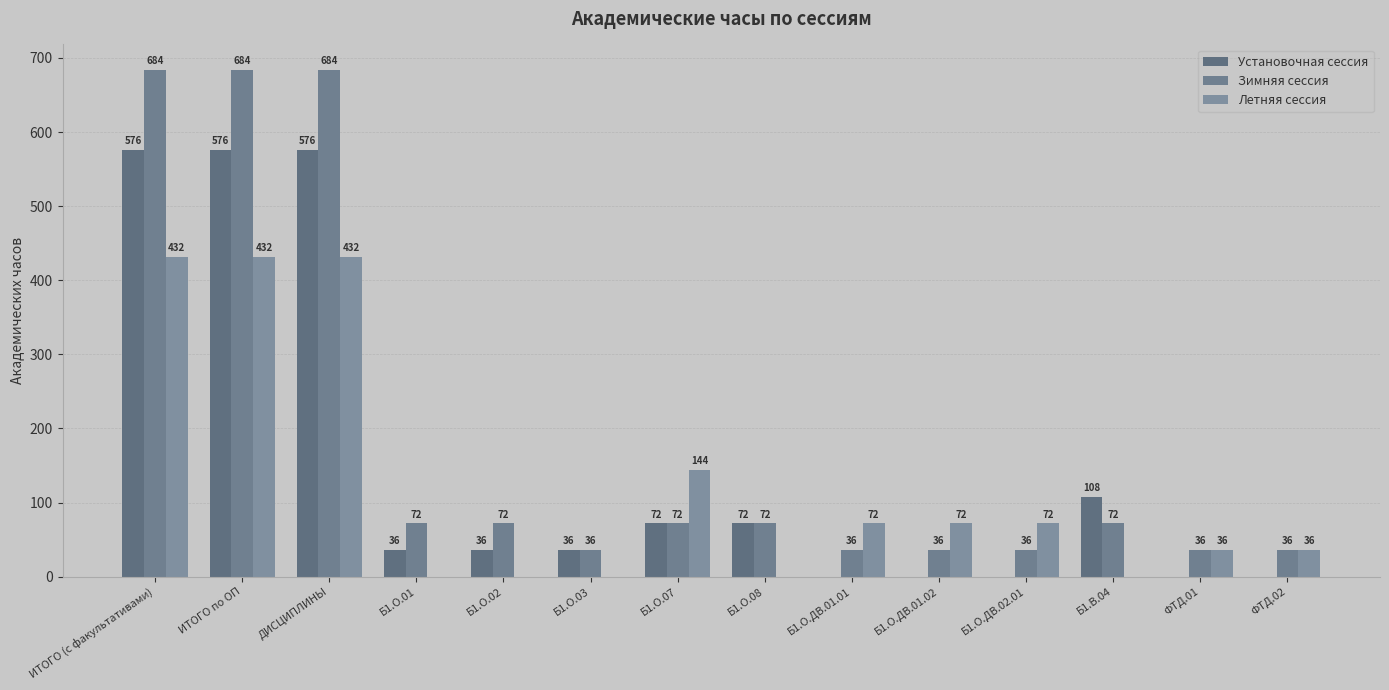

Is it true that Зимняя сессия equals 36 at Б1.О.03?

True